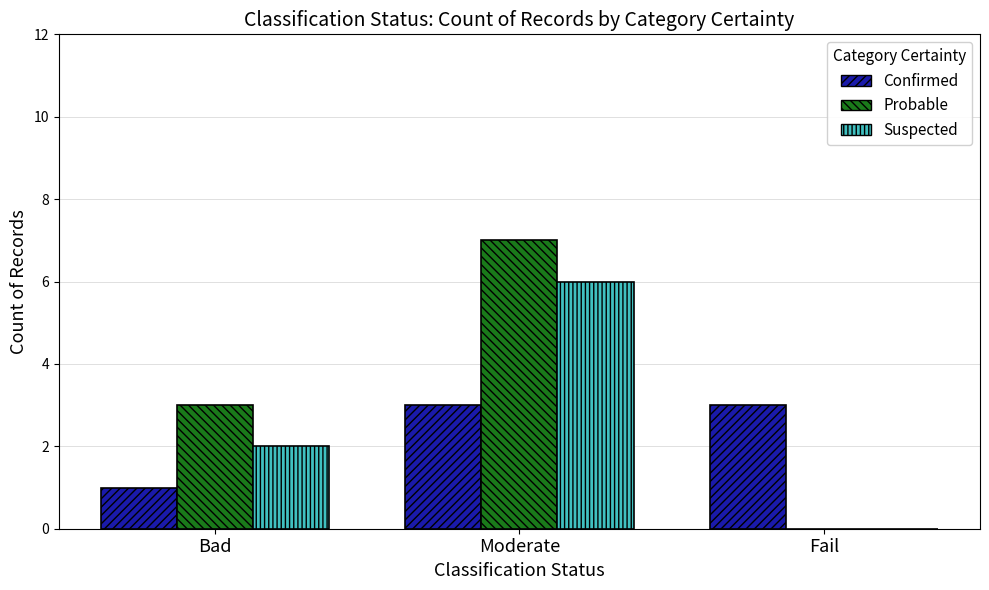

Are the bars grouped side by side (vs. stacked)?

Yes